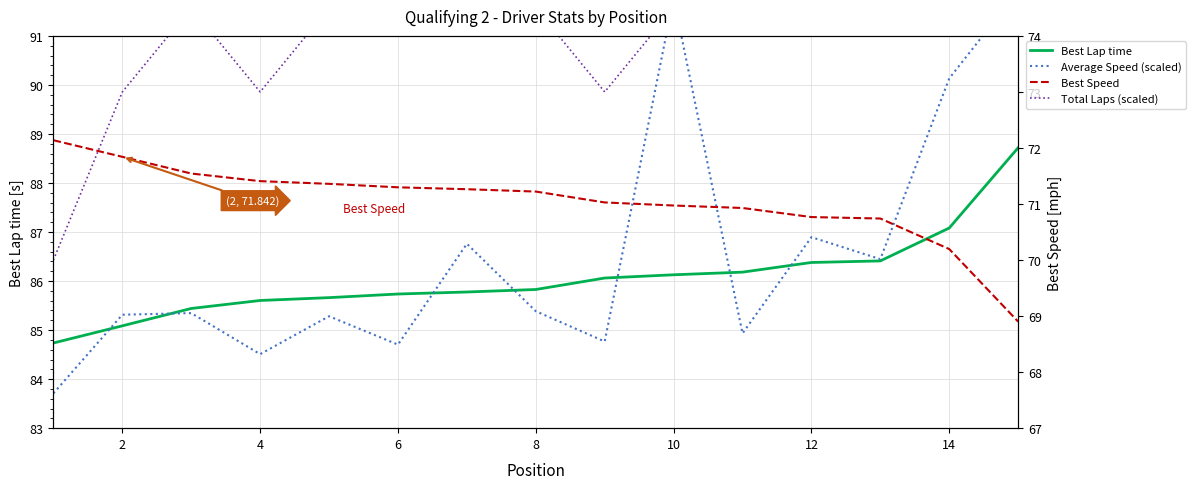

What is the maximum value for Best Speed?

72.1